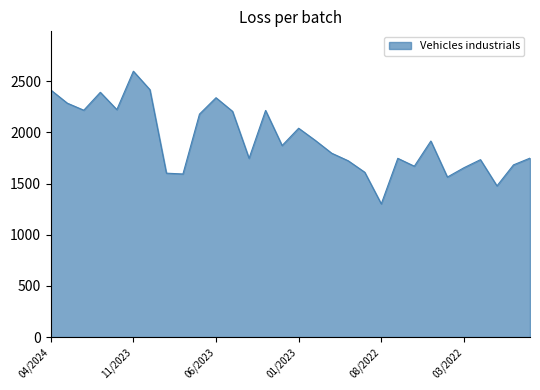

What is the smallest value displayed?

1301